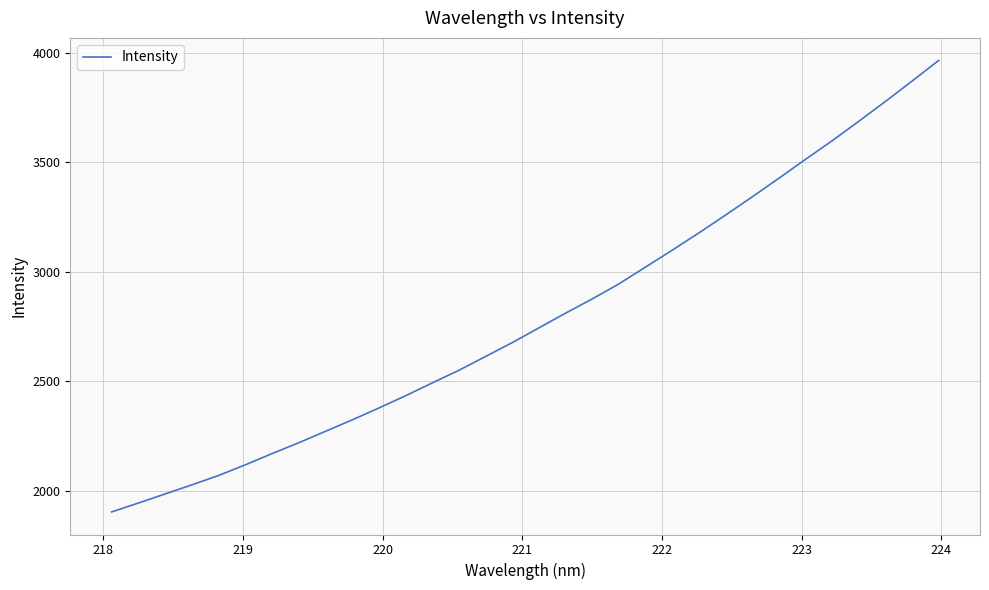

What is the greatest value displayed?

3965.6